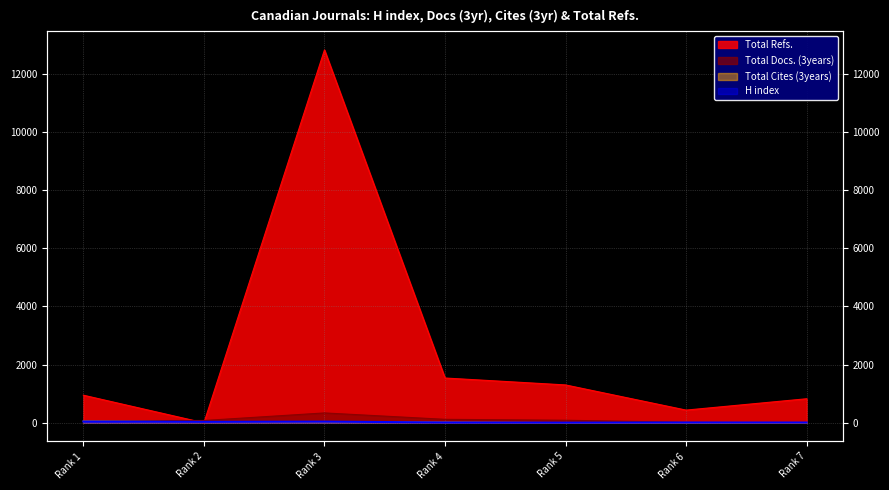

Does the chart have visible grid lines?

Yes